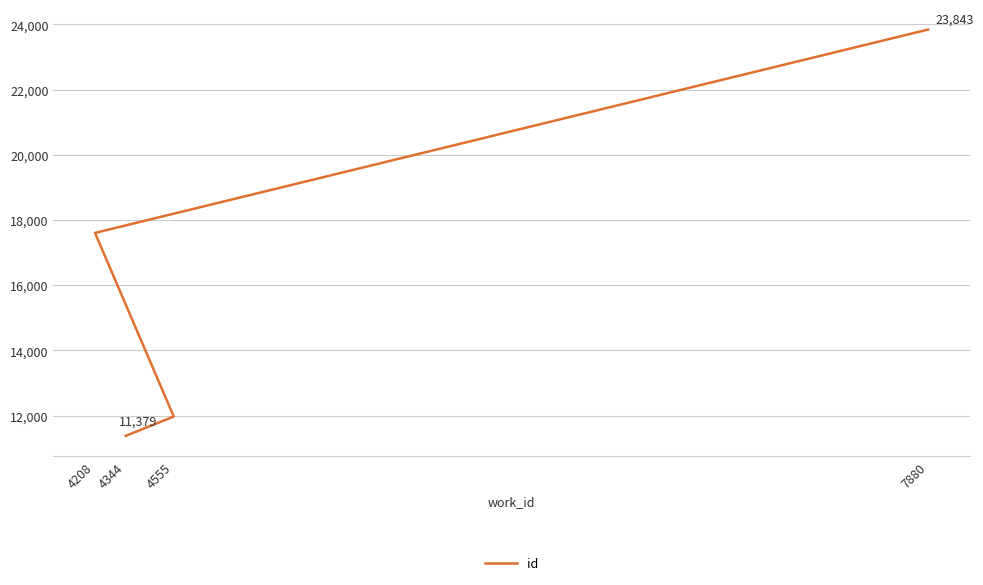

Rank the categories by value from lowest to highest.

4344, 4555, 4208, 7880